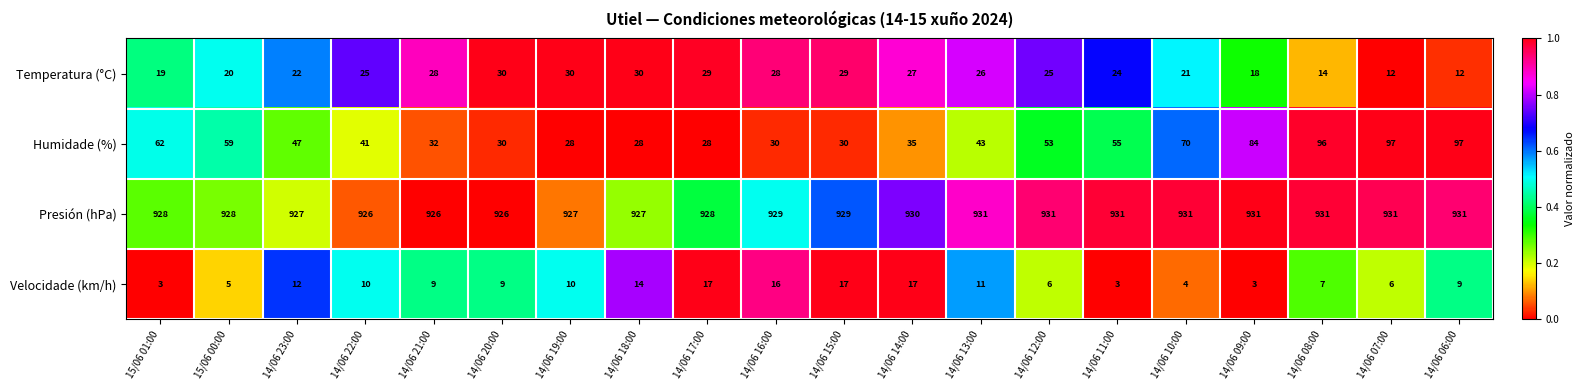

What is the minimum value shown in the chart?

3